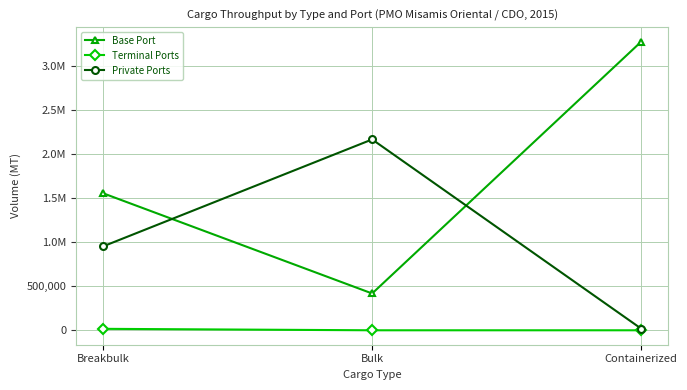

The value of Private Ports at Containerized is 3644.6. True or false?

False